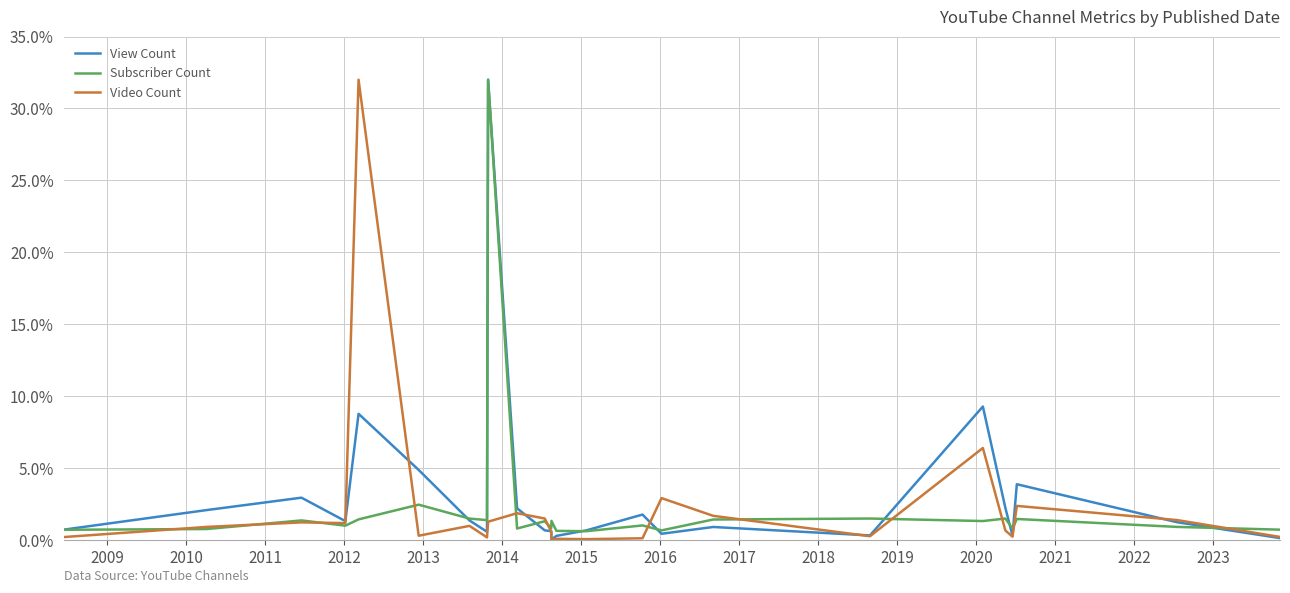

What is the greatest value displayed?

32.0